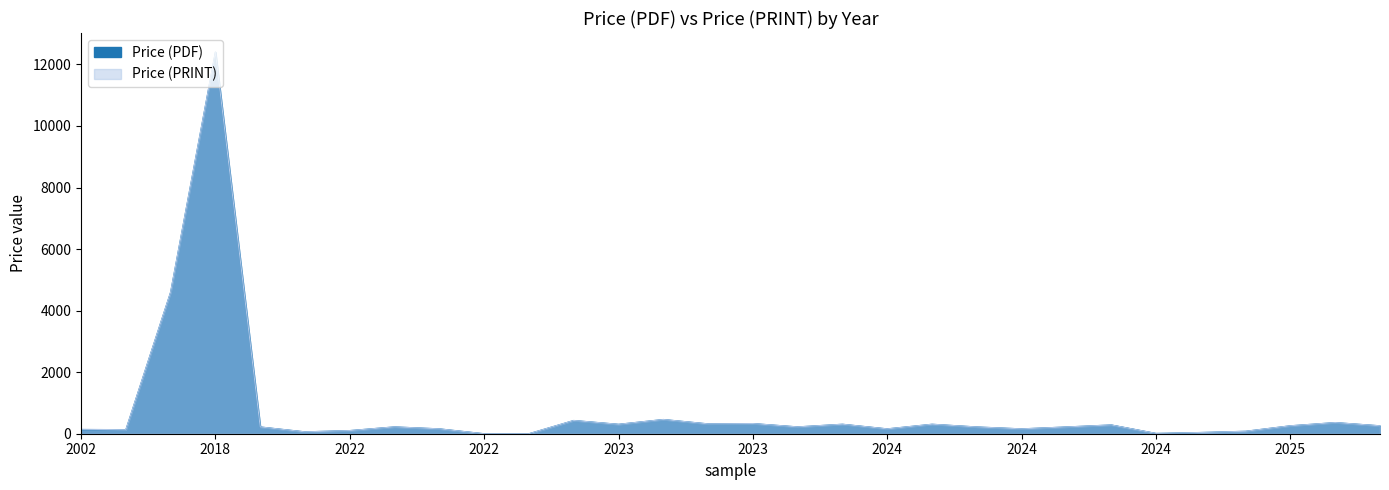

At which label is Price (PRINT) closest to 6200?

2010